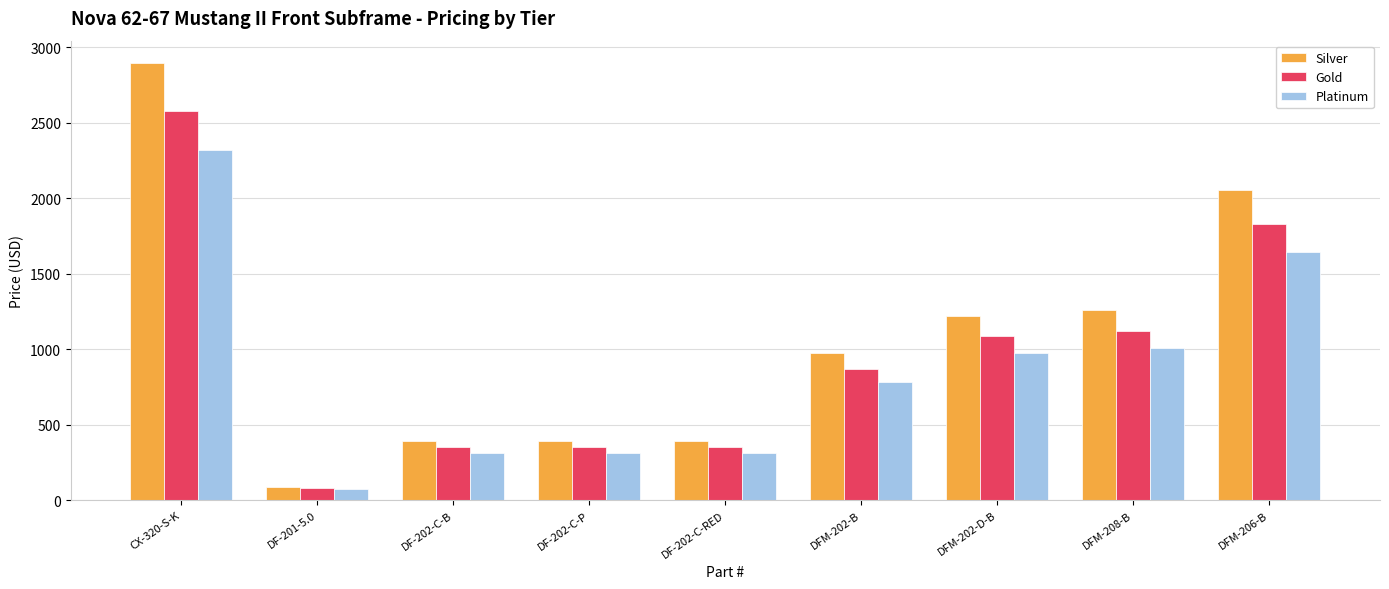

Which series has the widest spread of values?

Silver